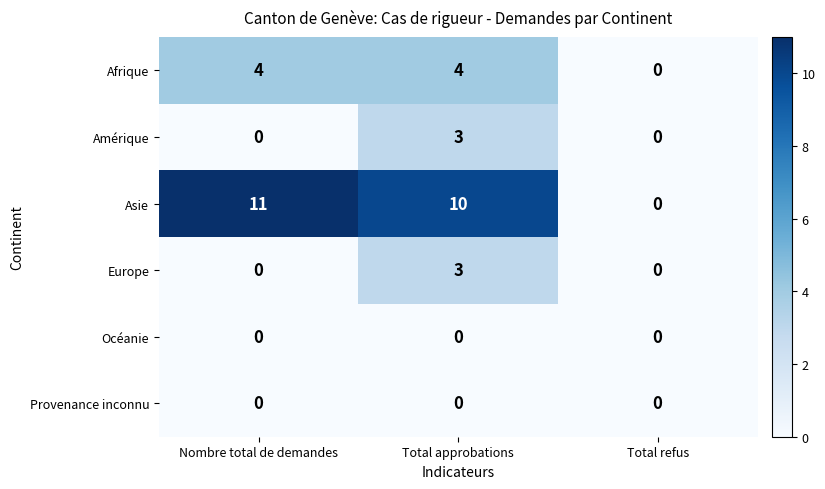

Reading left to right, transcribe all the data shown in this chart.

Afrique: 4	4	0
Amérique: 0	3	0
Asie: 11	10	0
Europe: 0	3	0
Océanie: 0	0	0
Provenance inconnu: 0	0	0